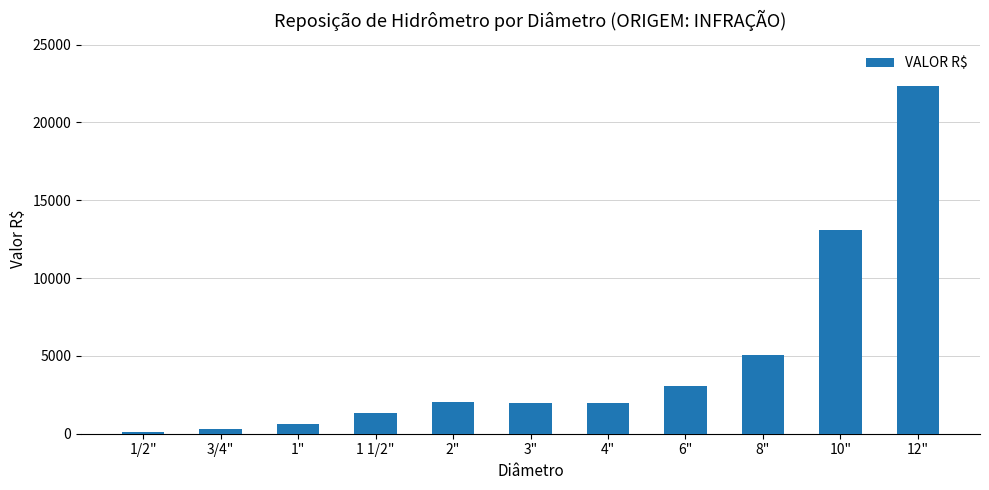

Where is the data nearest to the value 11231?

10"